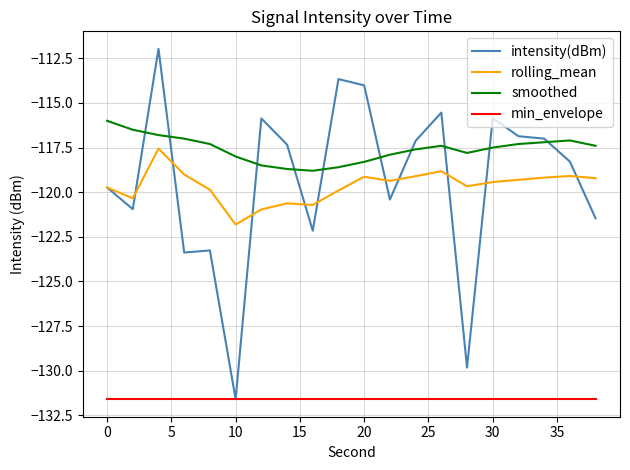

What is the smallest value displayed?

-131.6